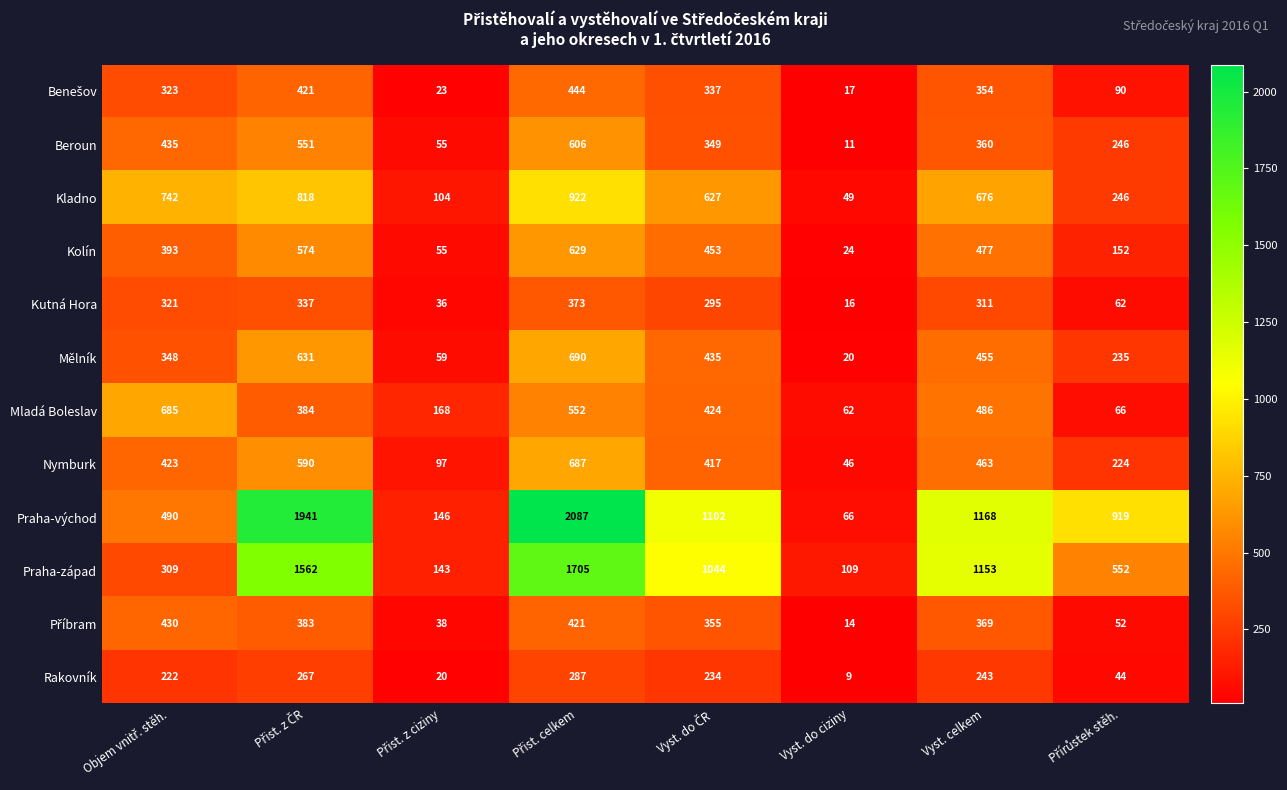

Which series has the largest total across all categories?

Praha-východ